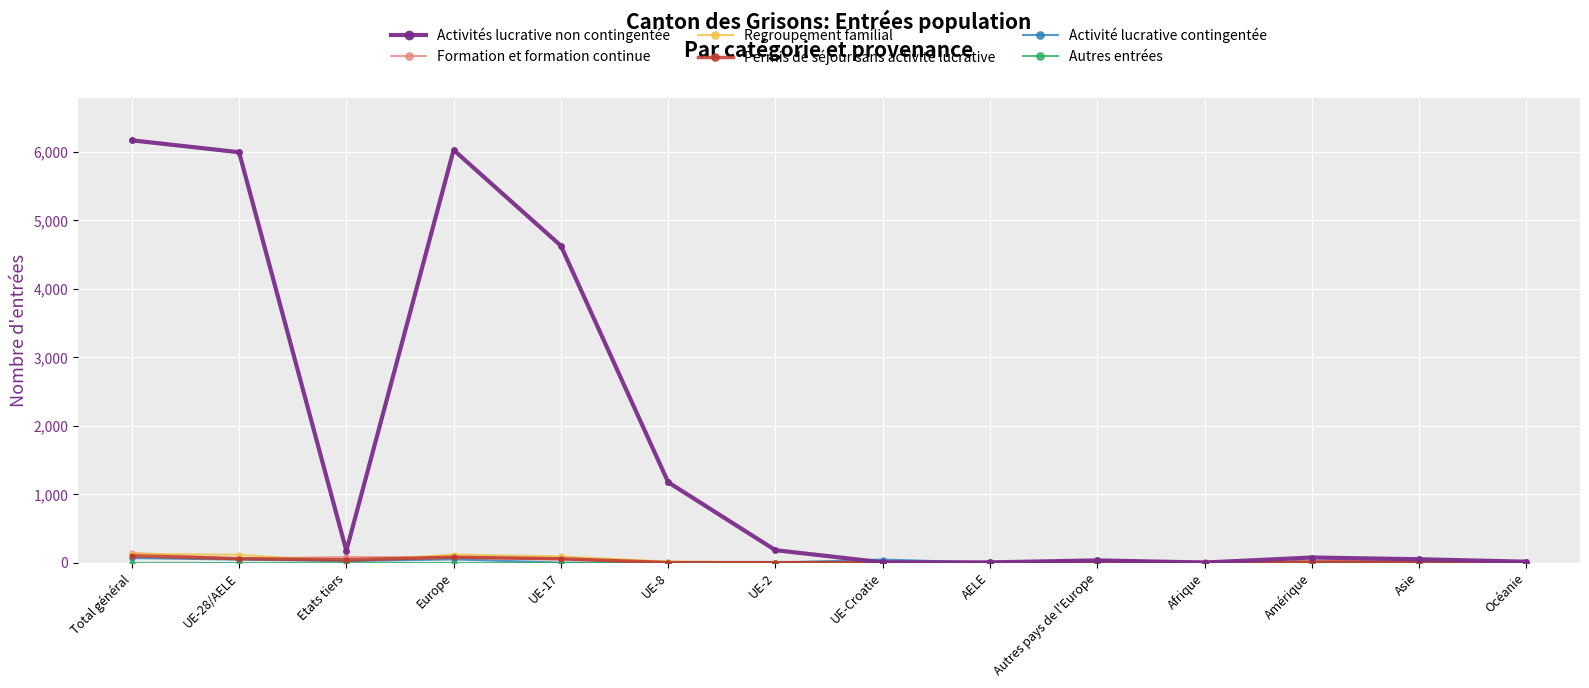

What is the label of the 6th point from the left?

UE-8